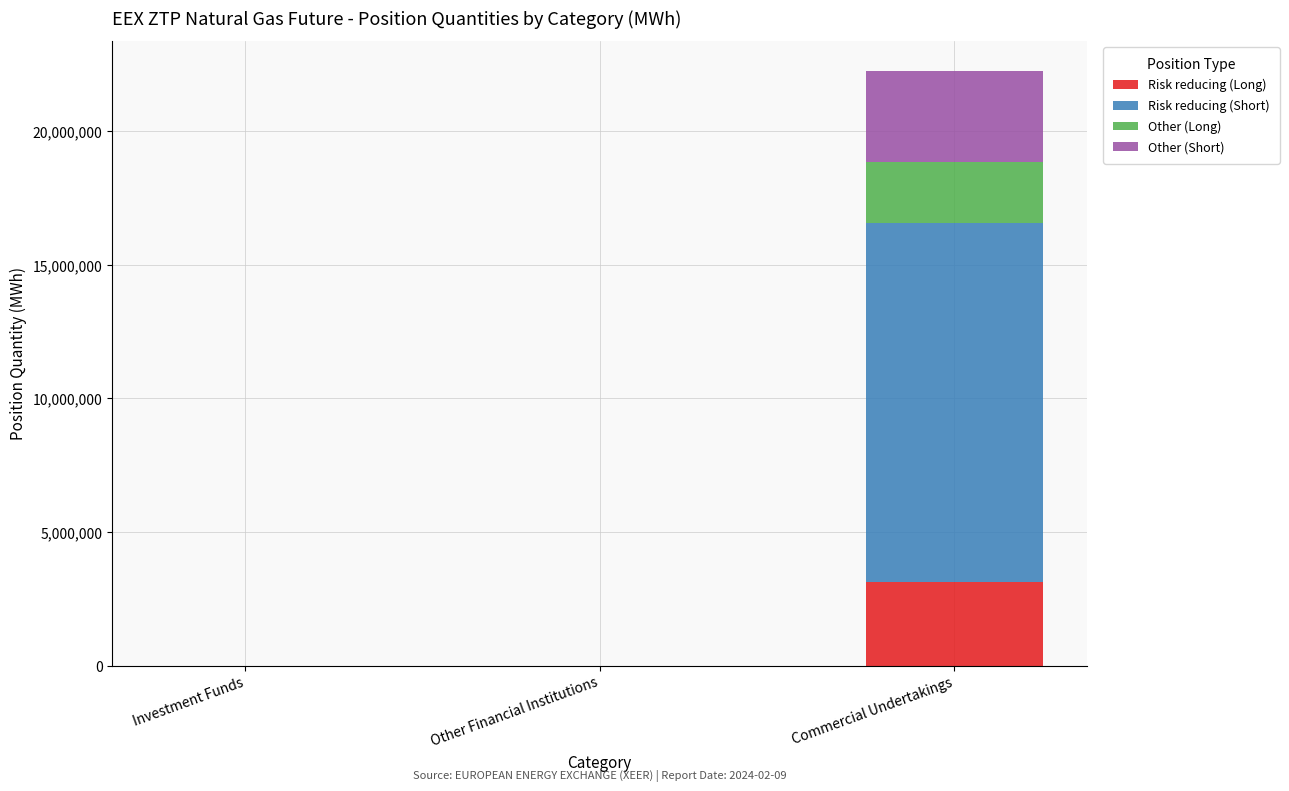

What is the total value across all series at Commercial Undertakings?

22275022